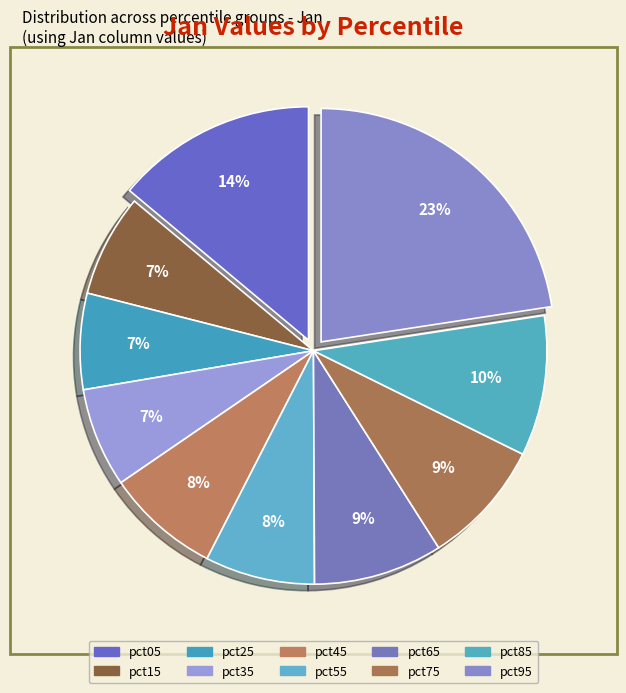

What percentage is the pct65 slice, to the nearest percent?

9%